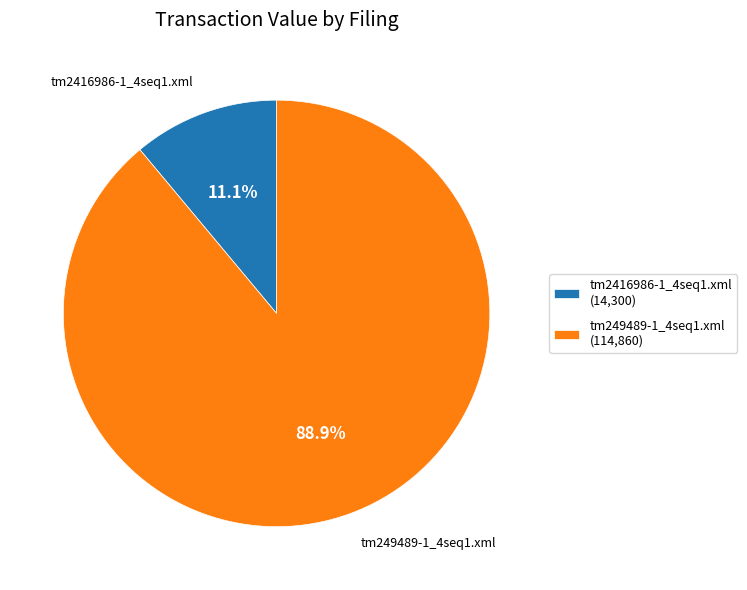

Count the number of slices in the pie.

2